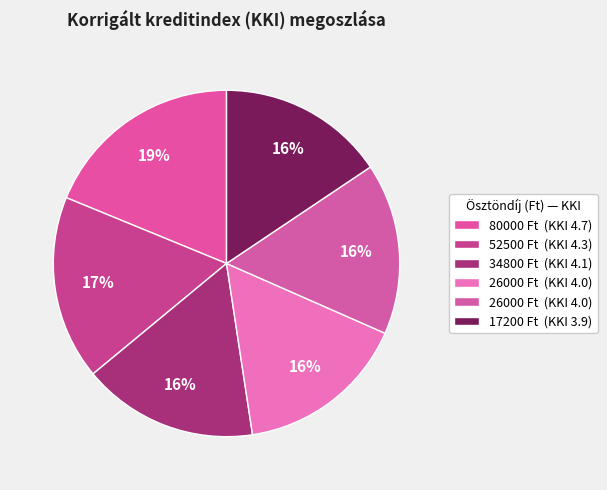

How many segments does this pie chart have?

6